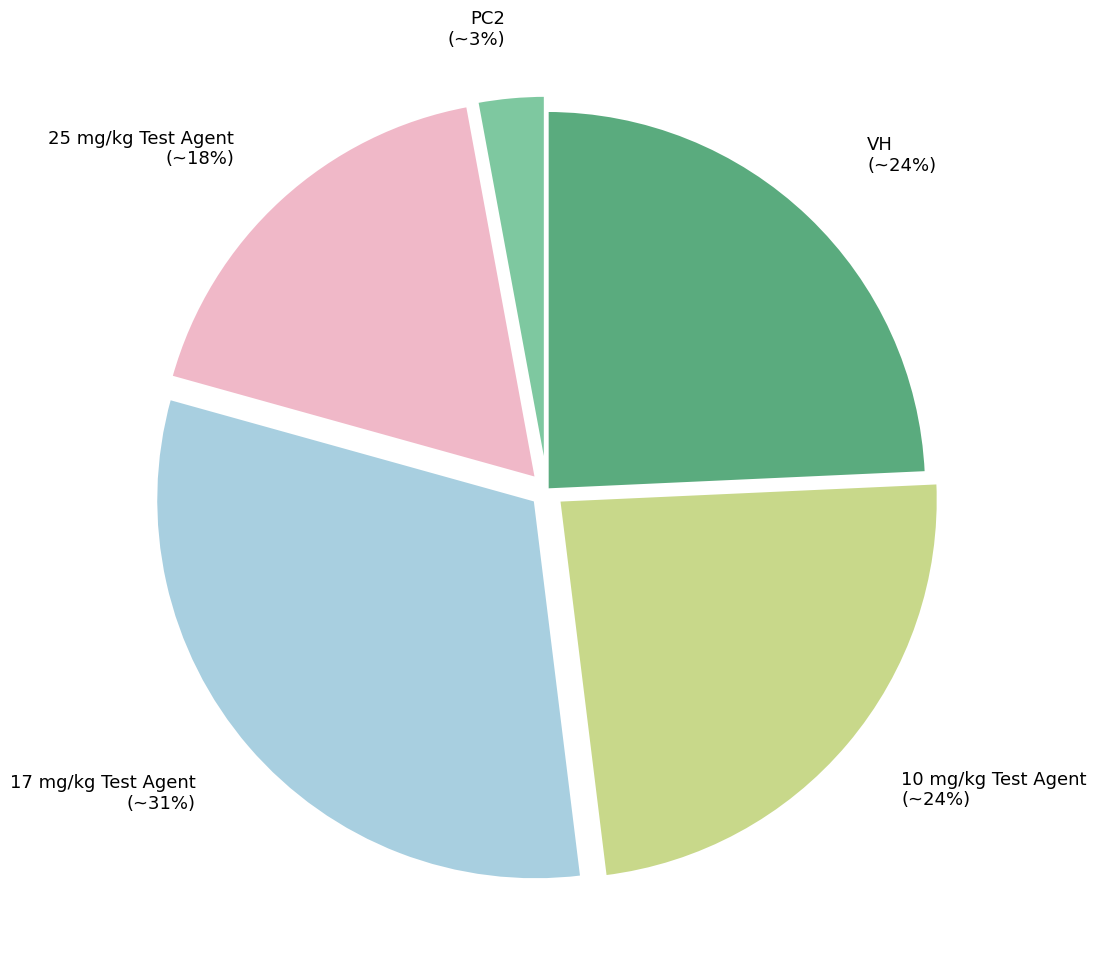

To the nearest percent, what portion does 25 mg/kg Test Agent represent?

18%